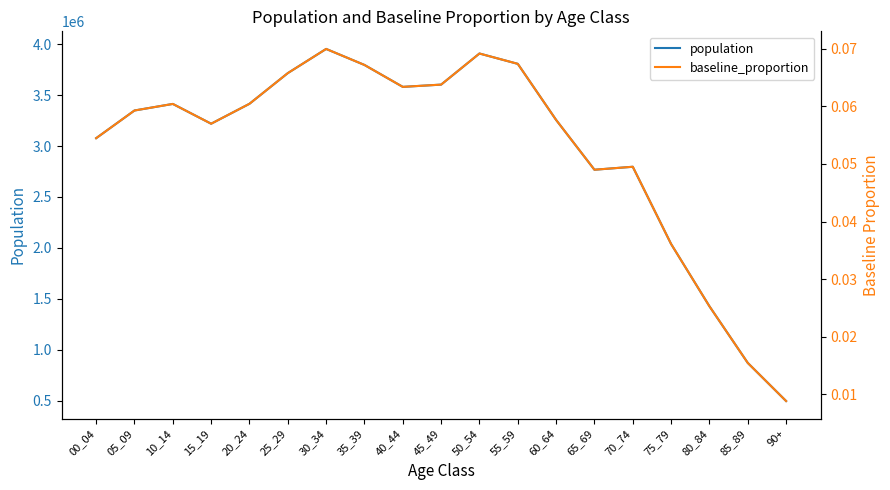

True or false: baseline_proportion and population intersect in this chart.

False